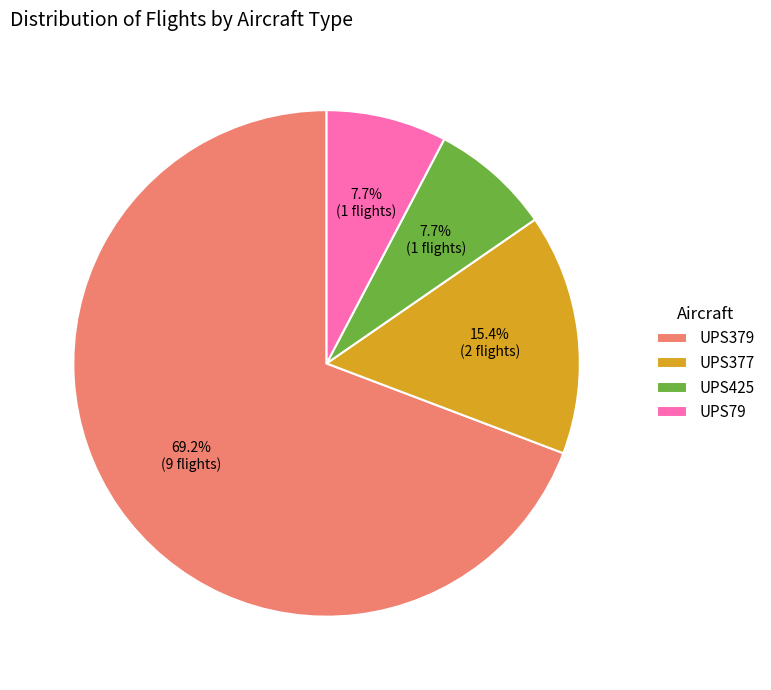

To the nearest percent, what is the difference between the largest and smallest slice percentages?

62%